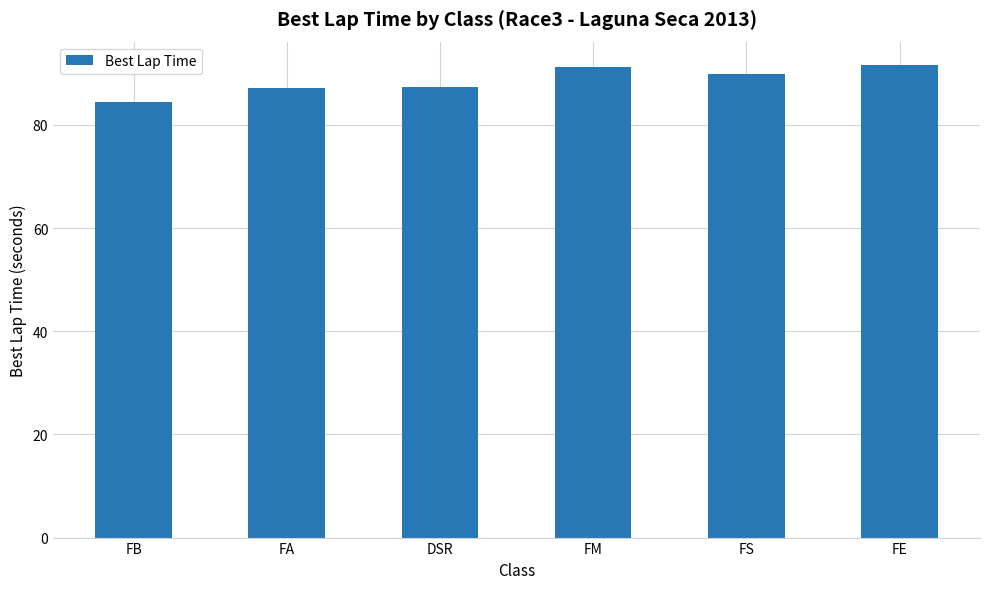

What is the sum of the values at FE and FA?

178.7